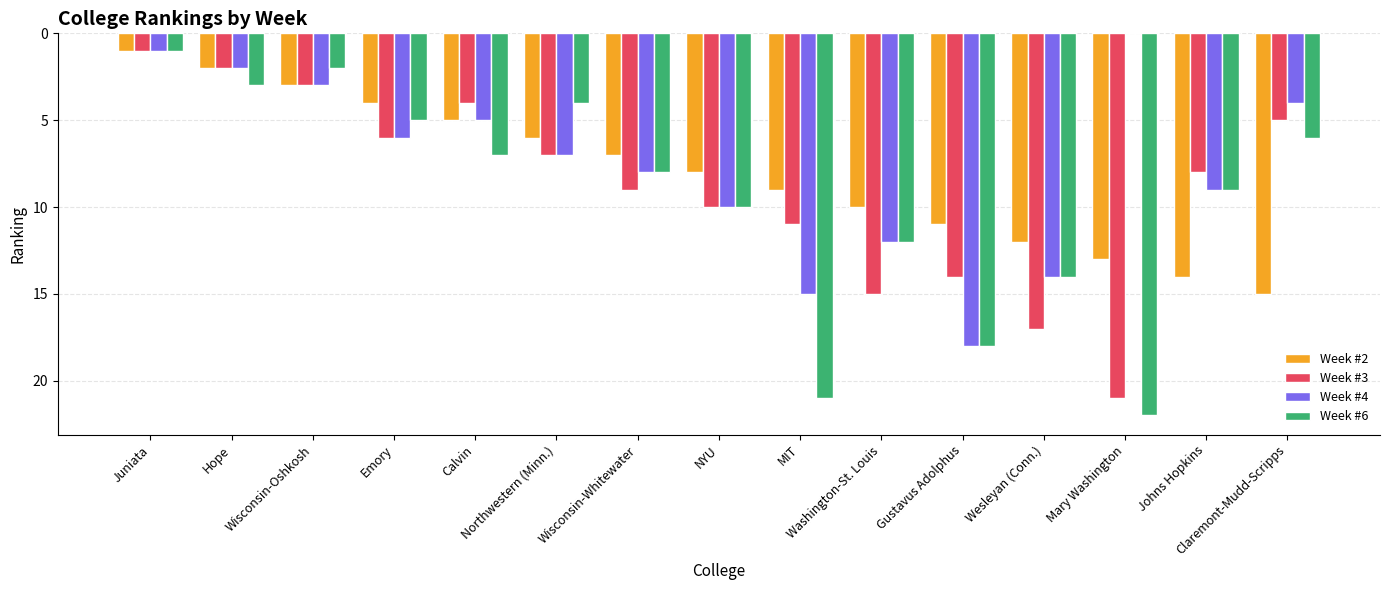

Between Calvin and Wesleyan (Conn.), which series saw the biggest shift?

Week #3